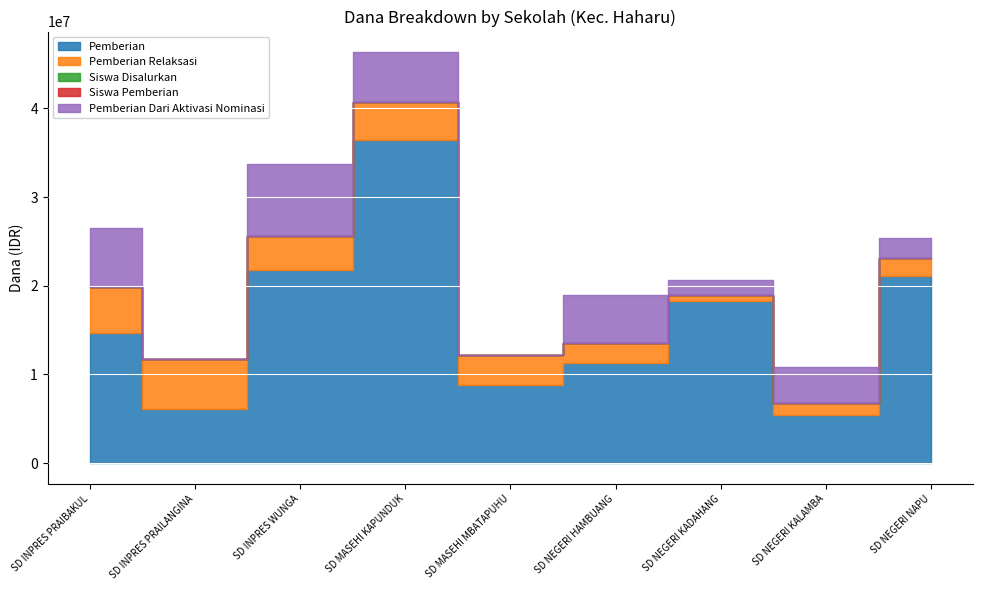

What is the label of the 2nd point from the right?

SD NEGERI KALAMBA